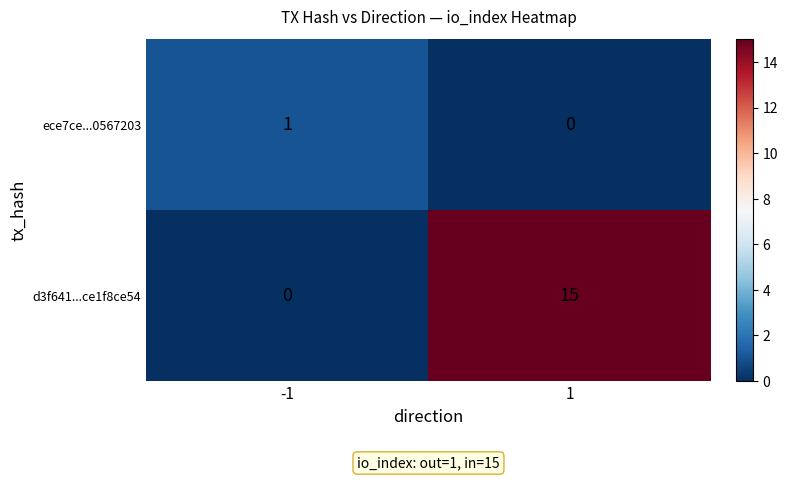

What is the maximum value shown in the chart?

15